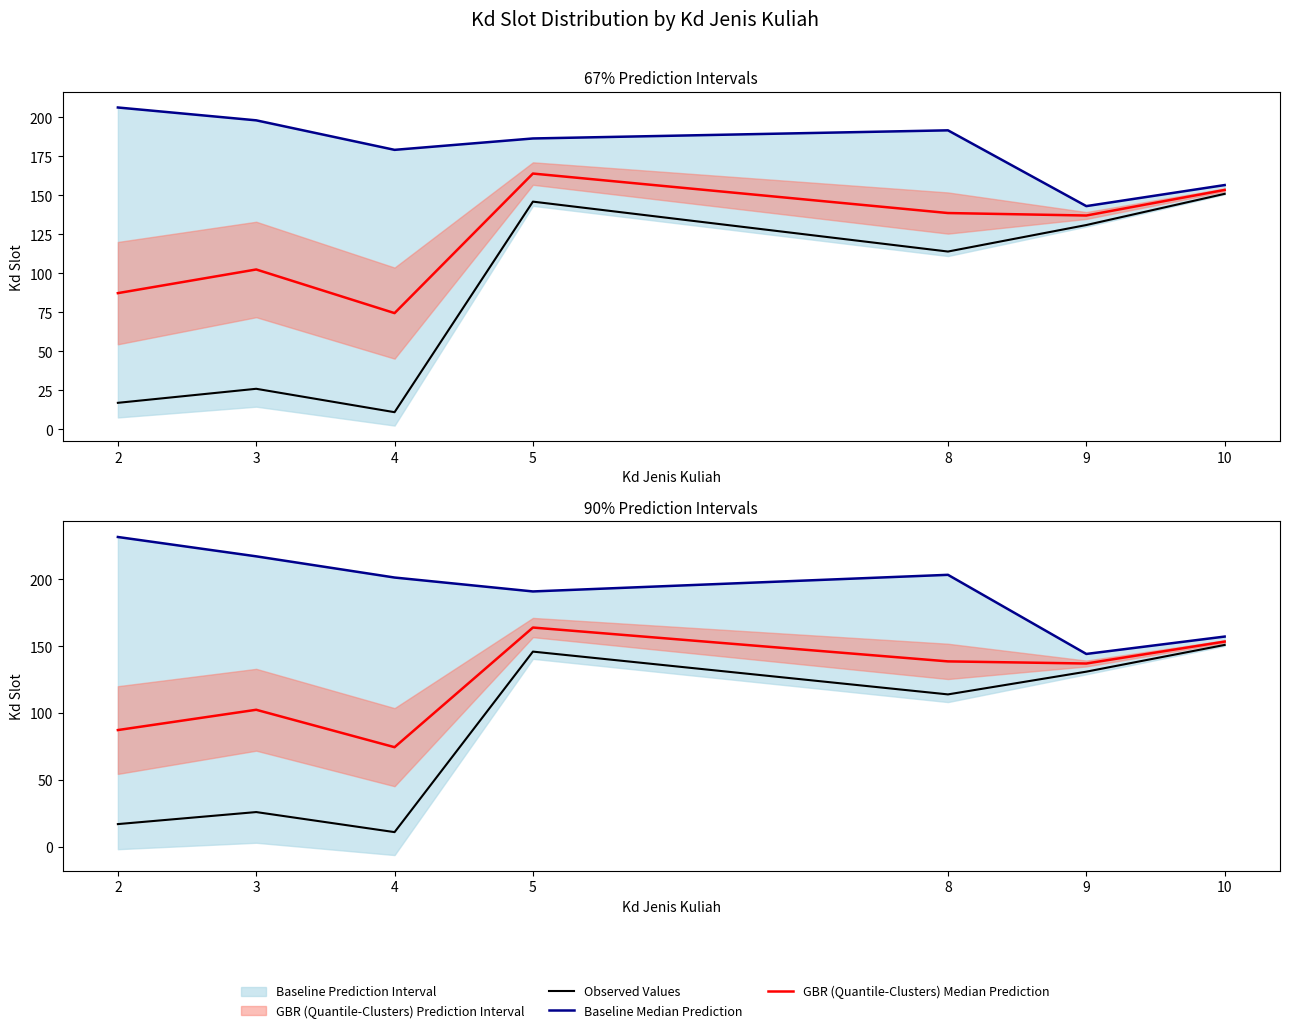

Read the Observed Values value at 3.

26.0